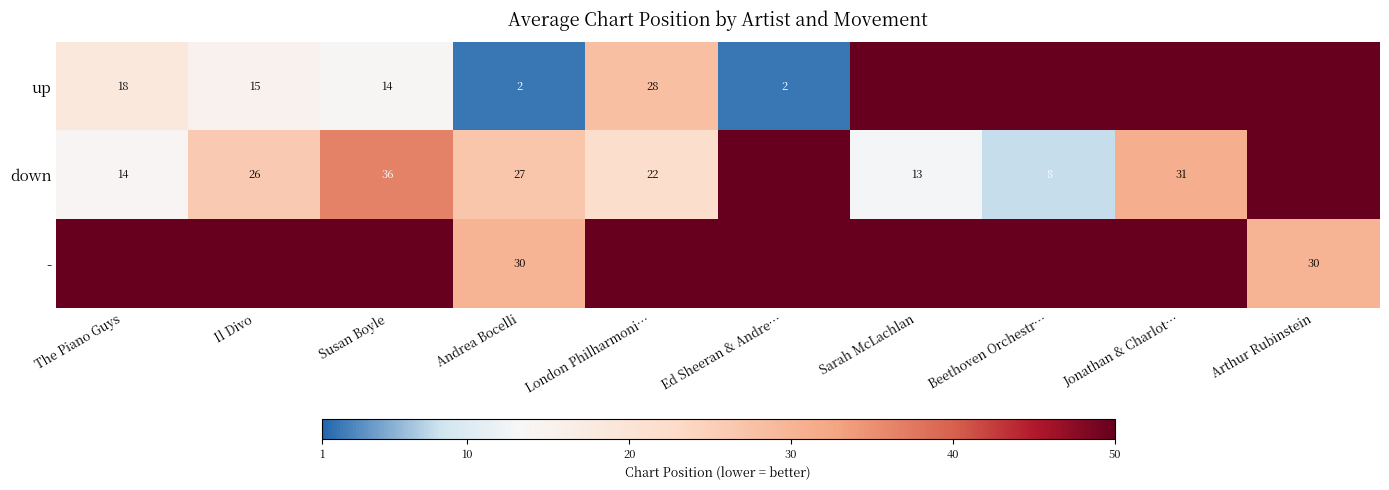

True or false: up has a value of 18 at The Piano Guys.

True